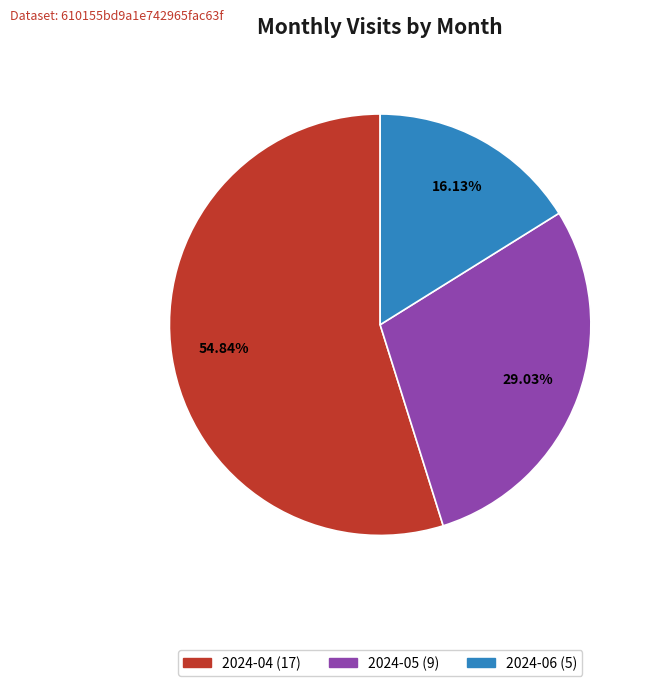

To the nearest percent, what percentage of the pie is 2024-04?

55%